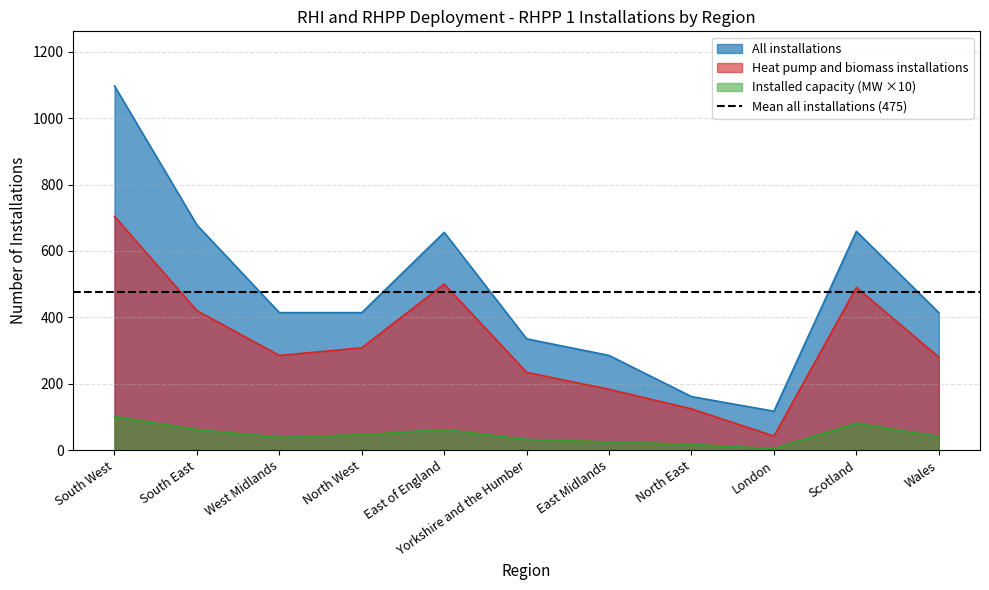

Which label corresponds to the largest value in the chart?

South West